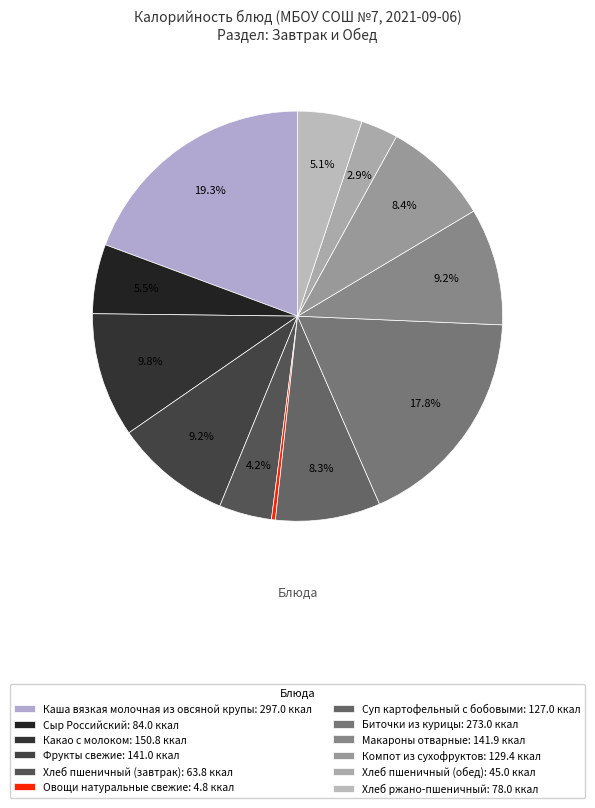

True or false: Каша вязкая молочная из овсяной крупы accounts for 19% of the total.

True